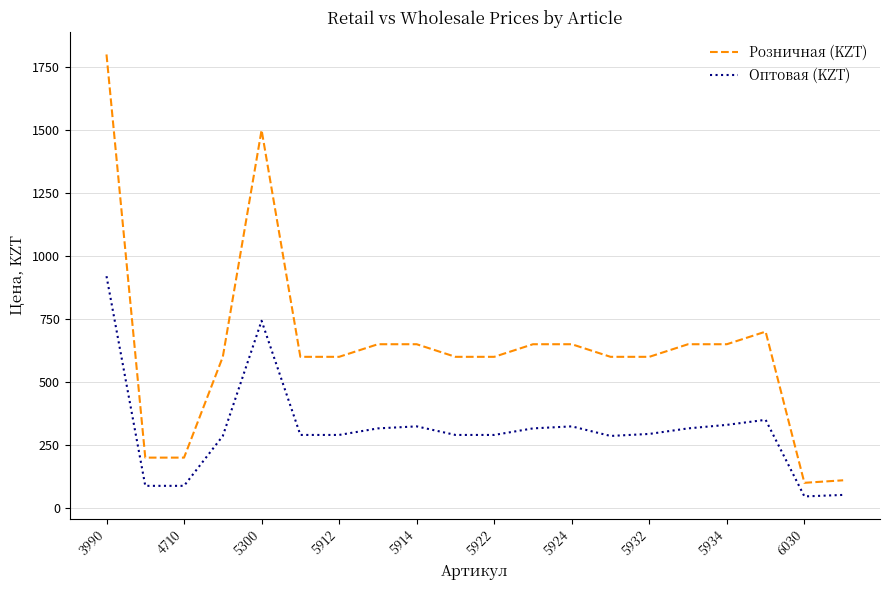

List the series in order of their overall mean, lowest first.

Оптовая (KZT), Розничная (KZT)